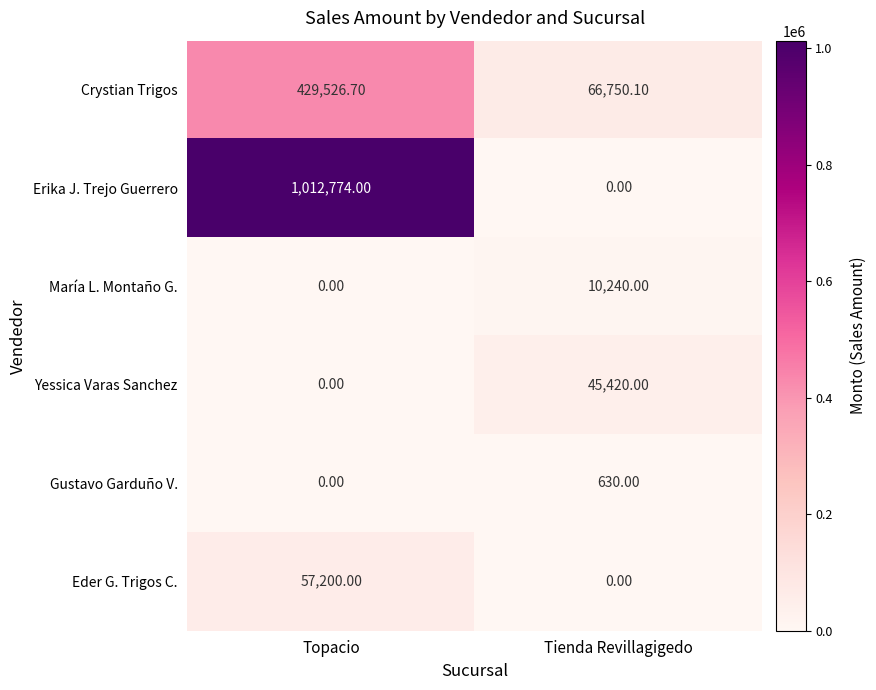

Which series has the largest range (max minus min)?

Erika J. Trejo Guerrero